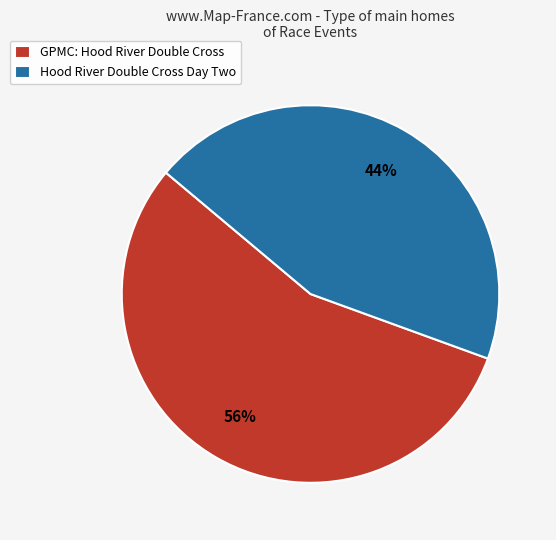

Count the number of slices in the pie.

2